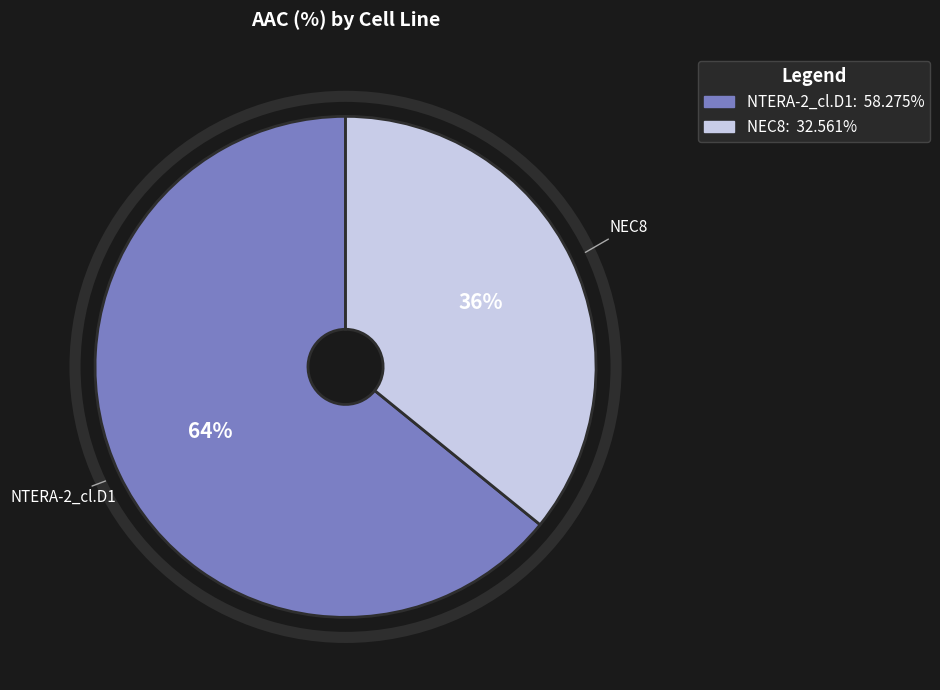

True or false: NEC8 accounts for 28% of the total.

False